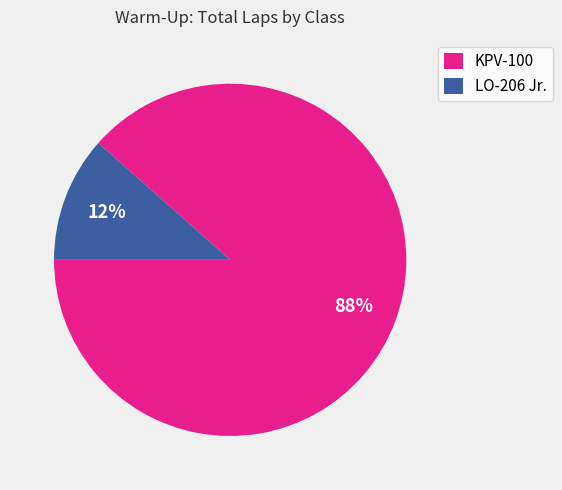

To the nearest percent, what is the combined percentage of LO-206 Jr. and KPV-100?

100%